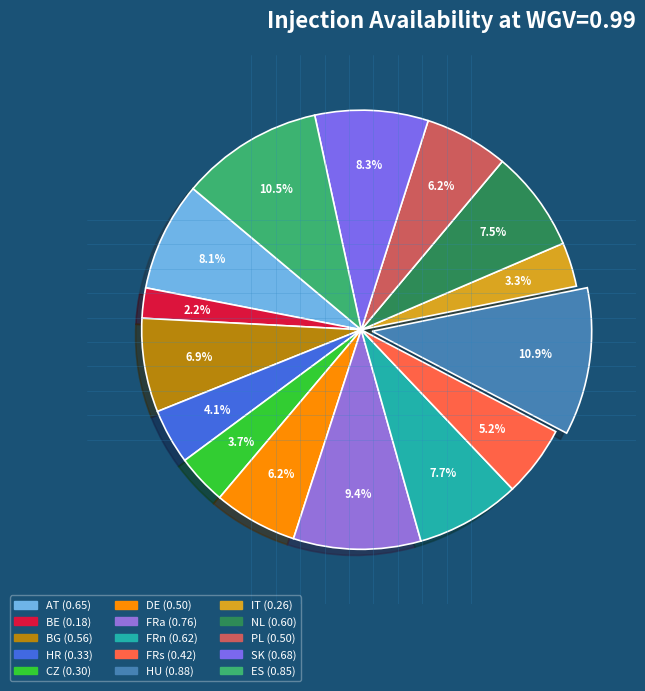

How much of the chart is everything except DE?

93.8%